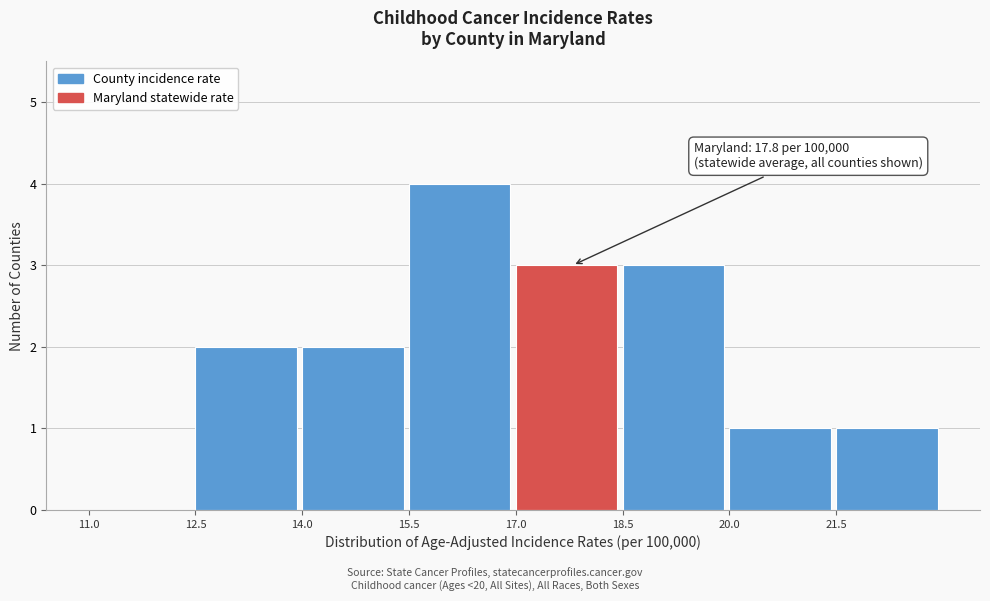

Over which range of the x-axis is the bar tallest?

15.5 to 17.0